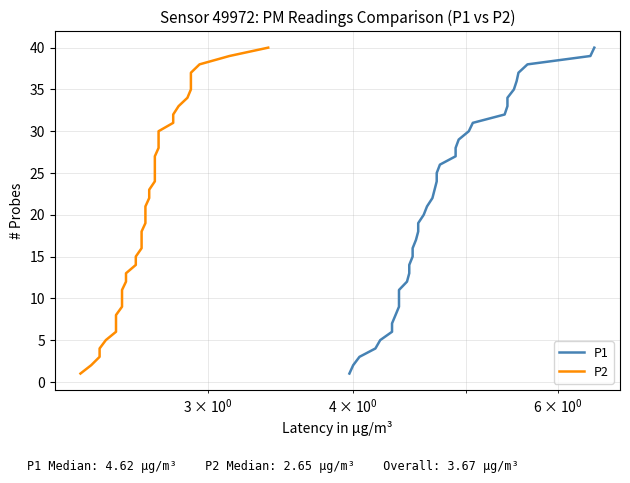

True or false: P1 and P2 intersect in this chart.

False